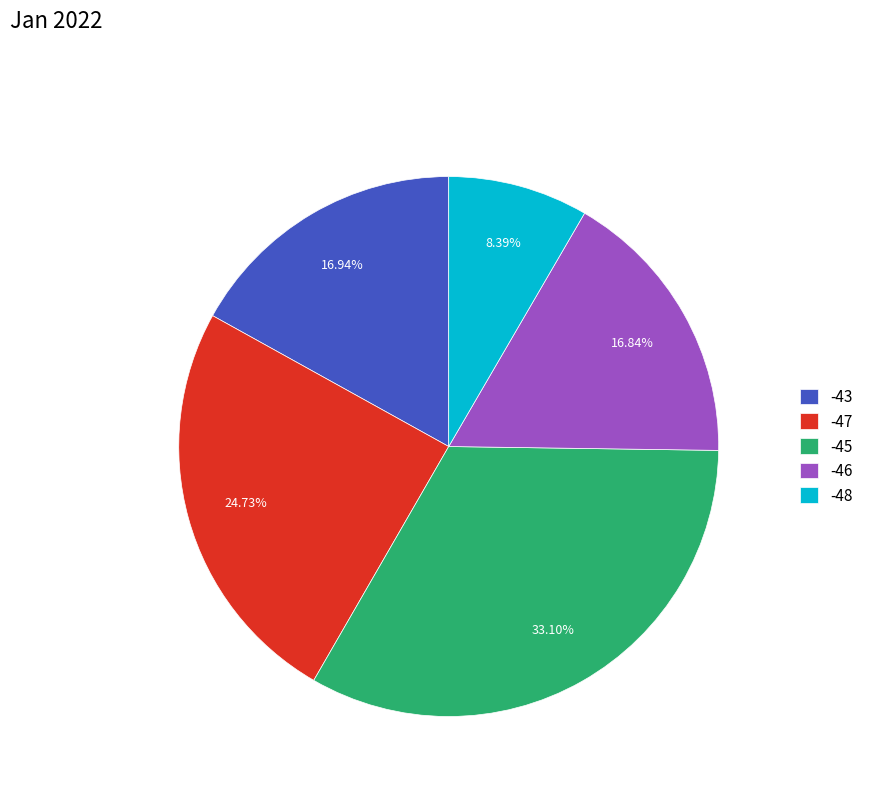

To the nearest percent, what is the combined percentage of -45 and -47?

58%